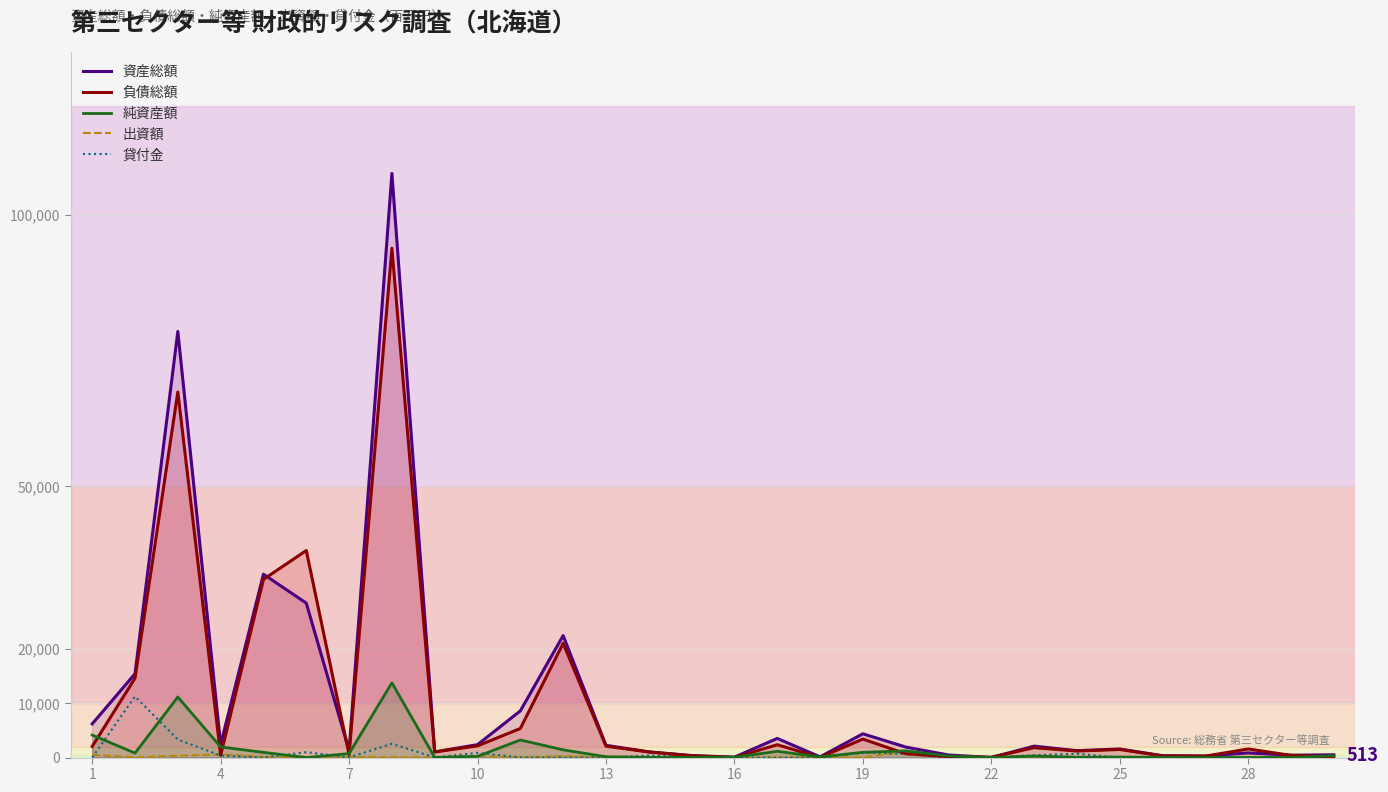

How many times do 負債総額 and 出資額 cross each other?

7